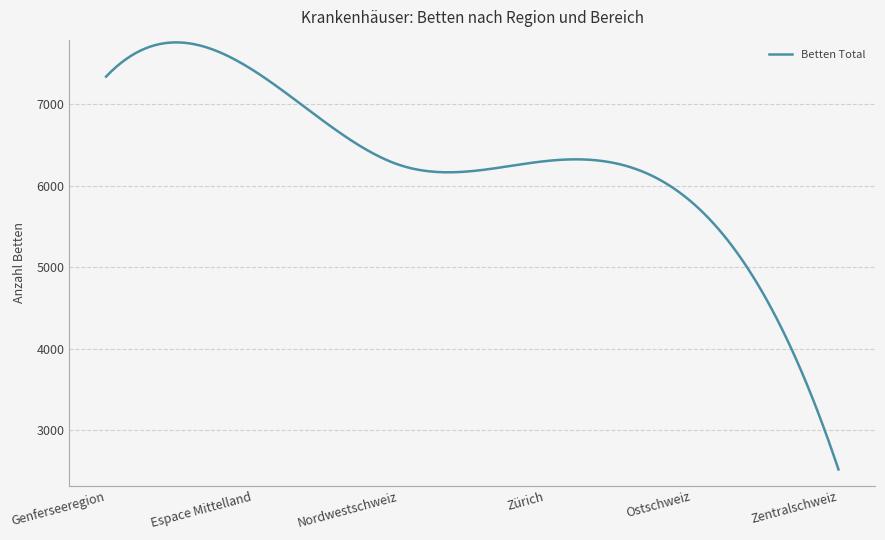

What is the maximum value shown in the chart?

7761.2